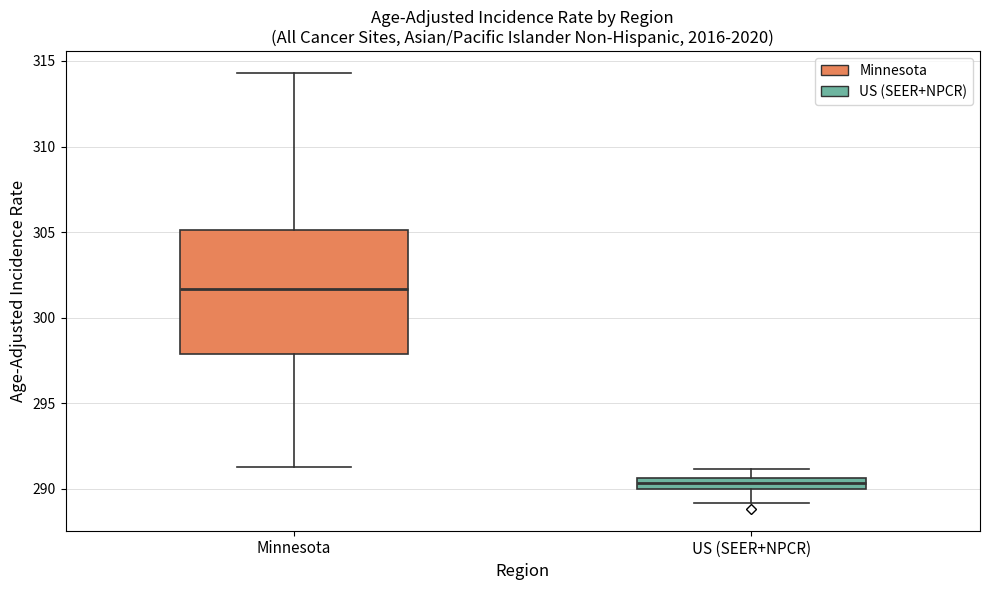

Where is the upper edge of the box for Minnesota on the y-axis? The values are not printed on the chart, so give them approximately, as read against the axis.

305.0